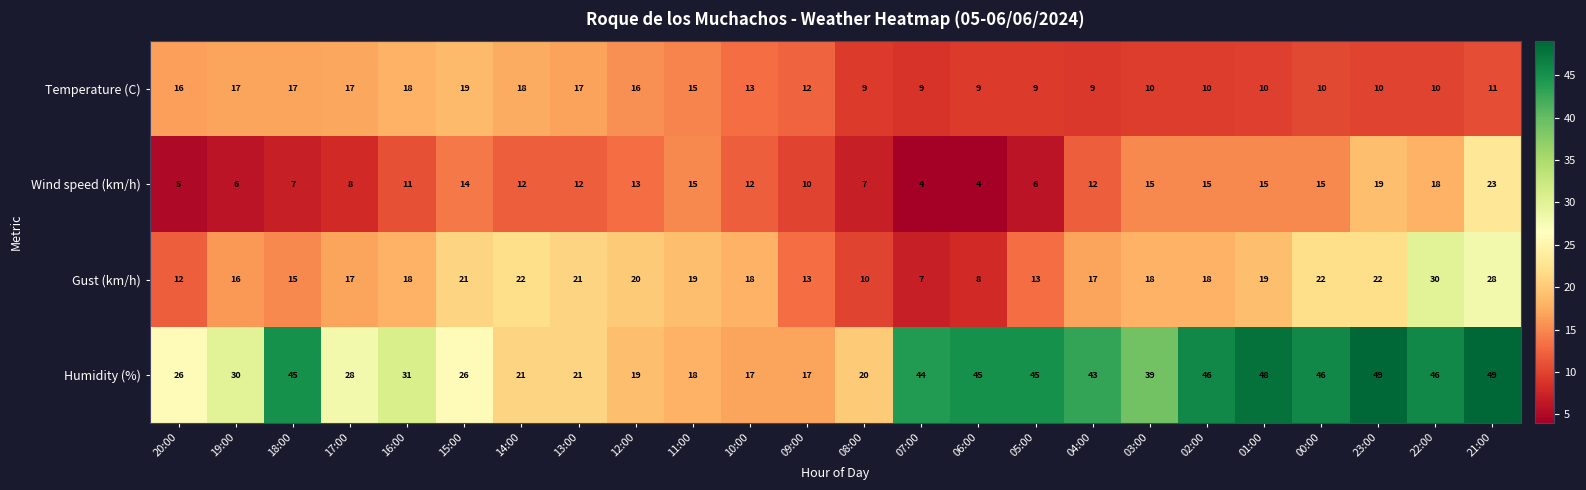

Which series has the largest range (max minus min)?

Humidity (%)